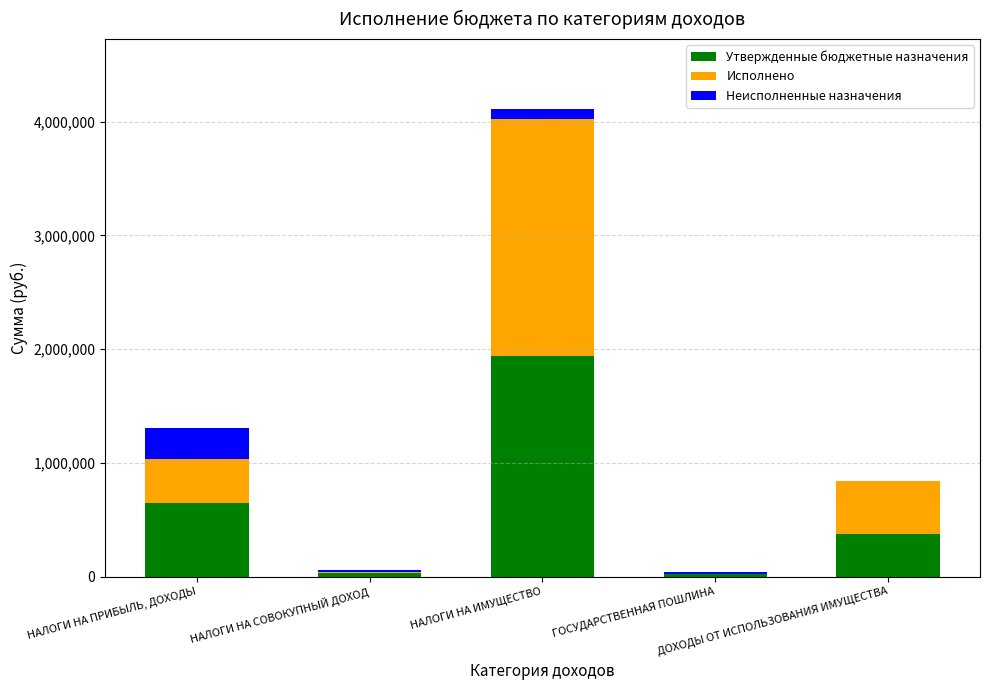

What is the sum of all Утвержденные бюджетные назначения values?

3012000.0